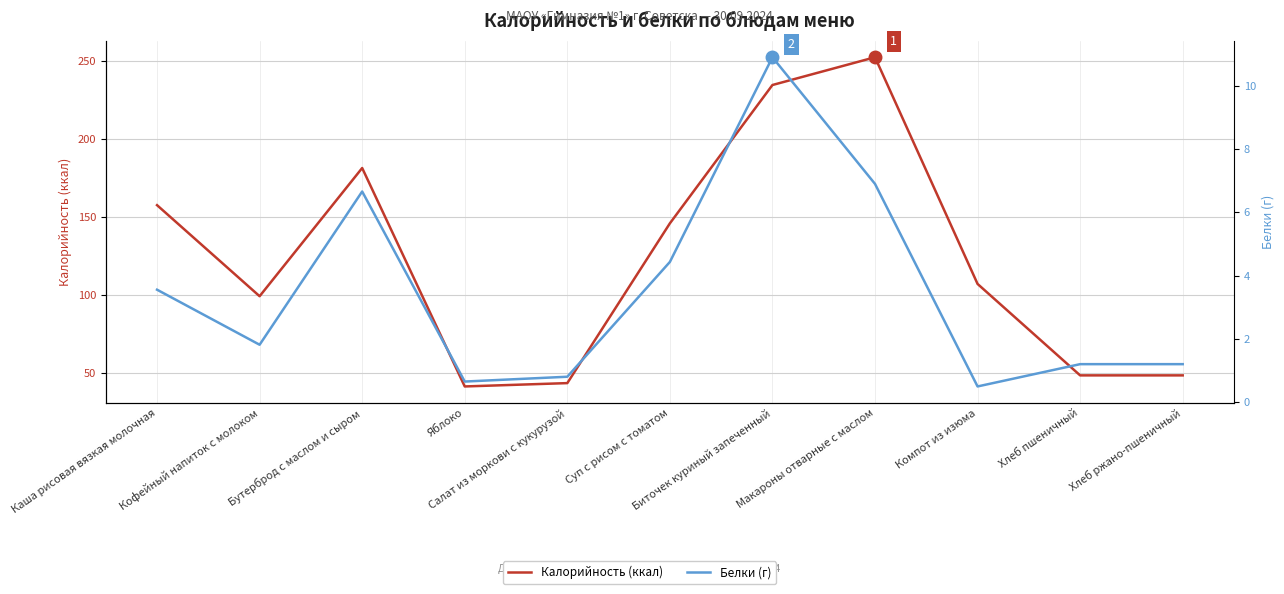

Read the Белки (г) value at Кофейный напиток с молоком.

1.8